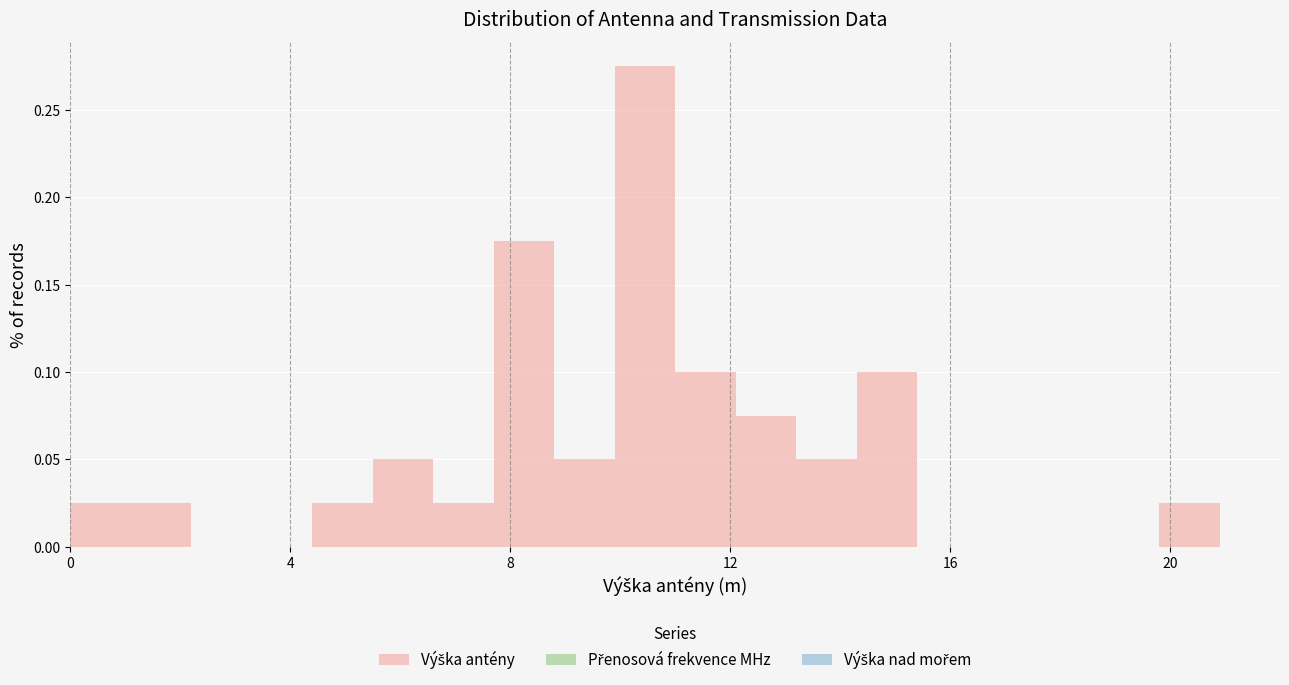

Read against the x-axis, roughly where is the centre of the tallest bar?

10.5